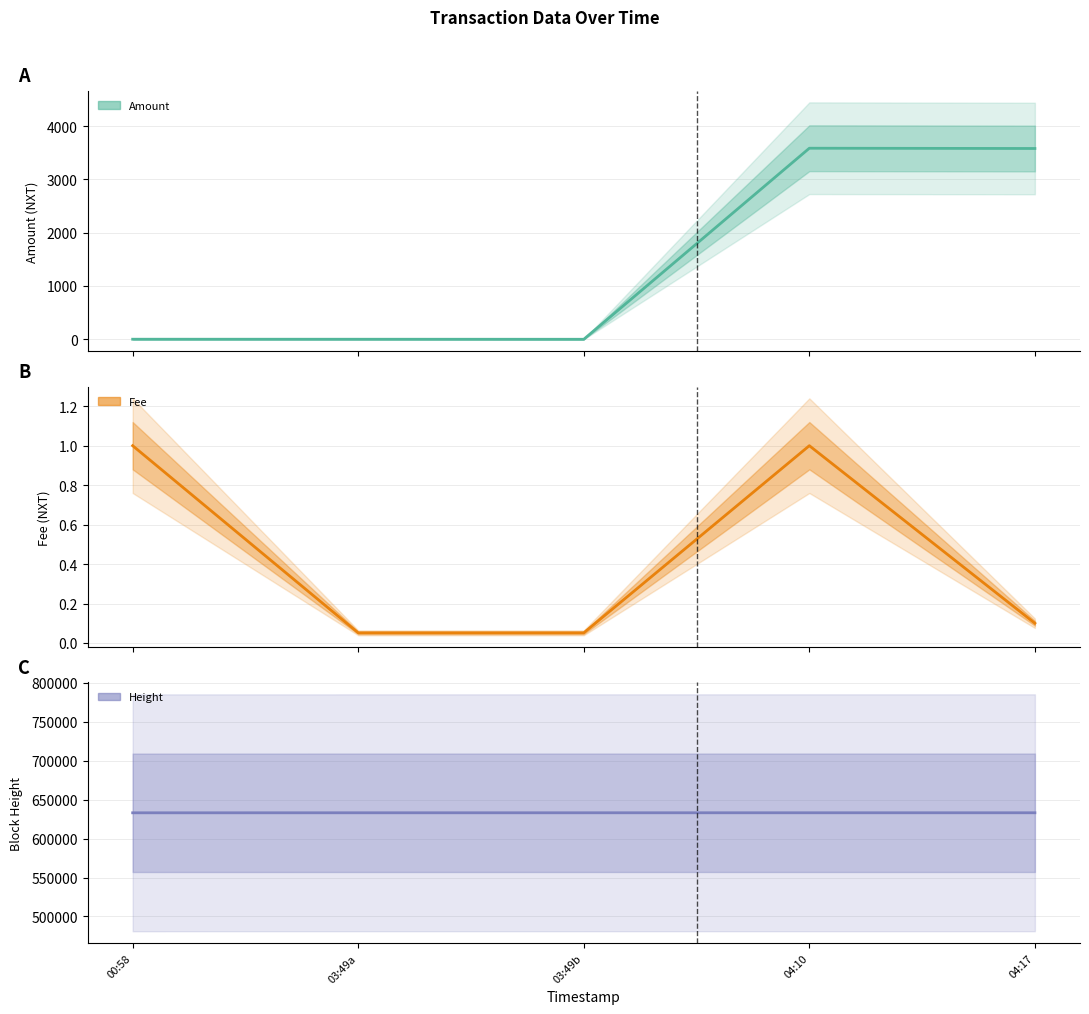

What is the difference between the second highest and minimum values in the Fee series?

0.9